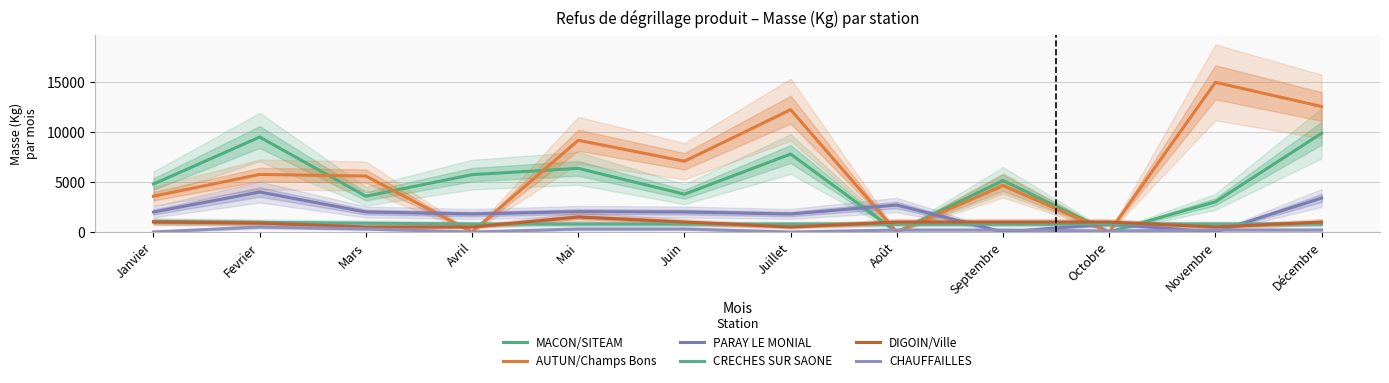

What is the average value of the CHAUFFAILLES series?

192